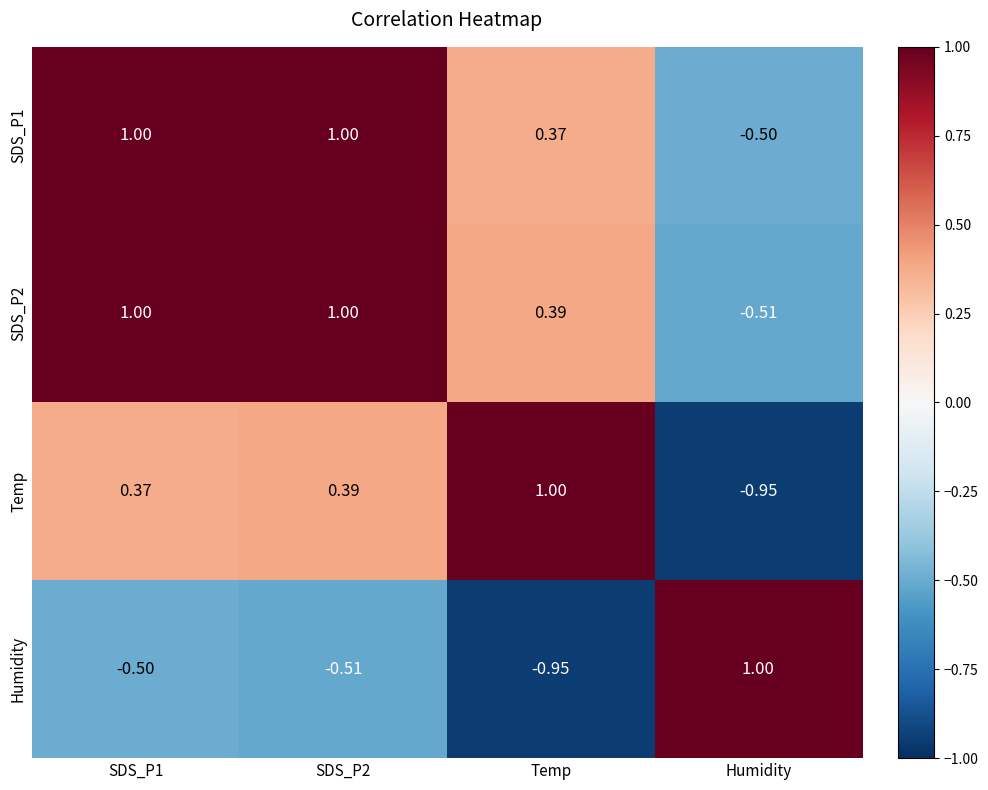

At which label does Temp reach its minimum?

Humidity